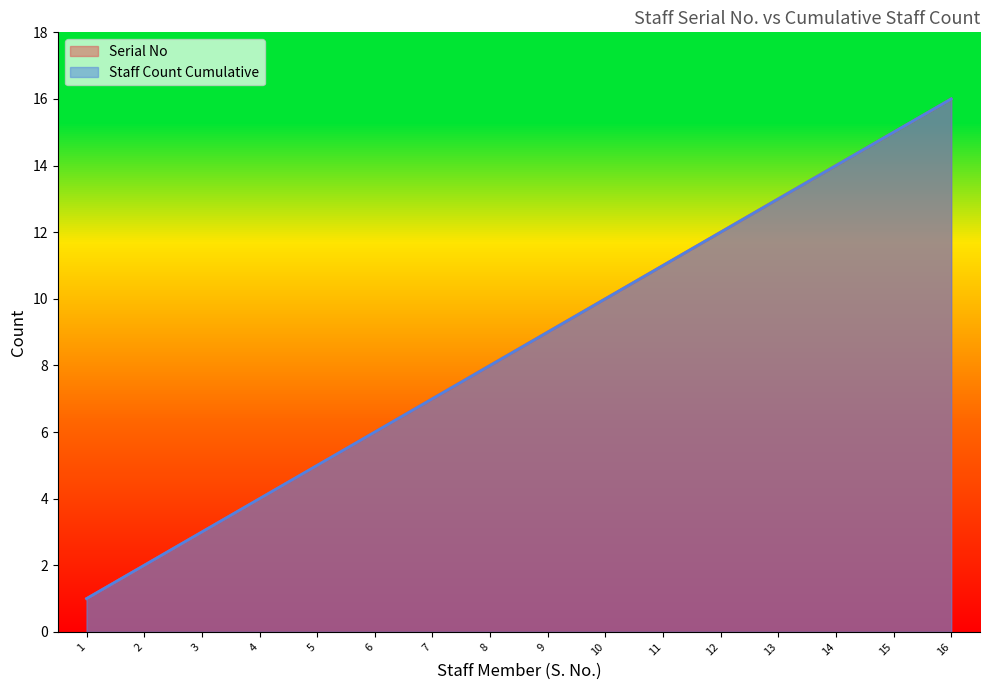

True or false: Staff Count Cumulative and Serial No cross at least once.

False